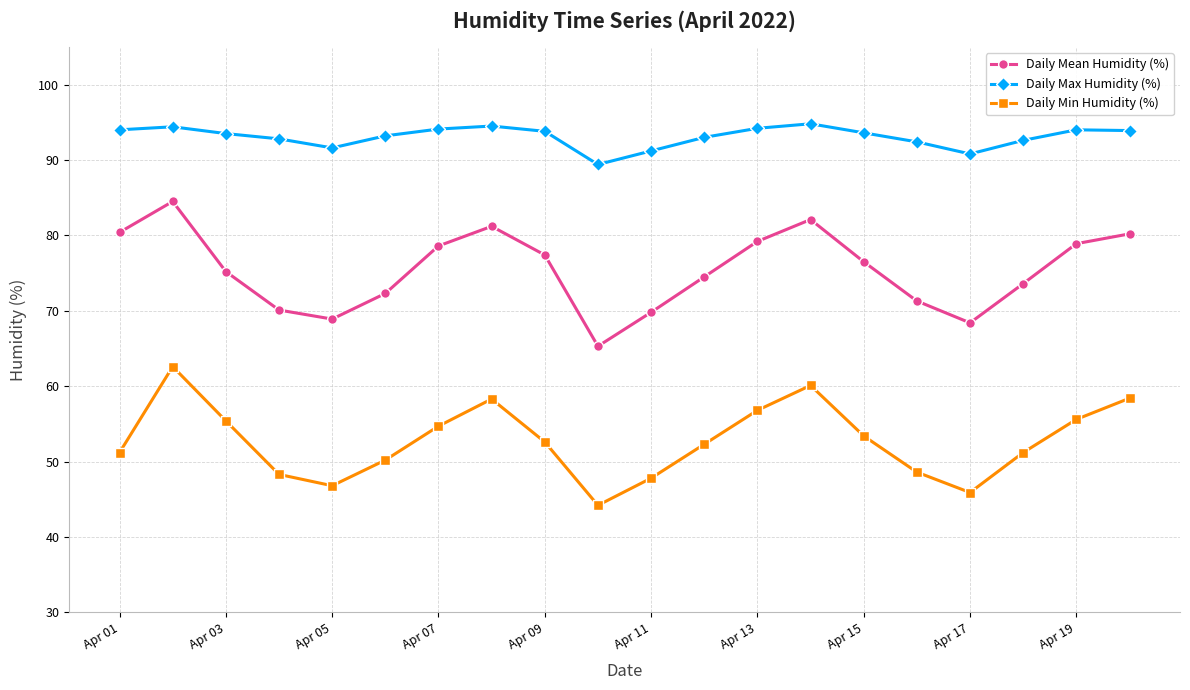

What is the minimum value for Daily Mean Humidity (%)?

65.3